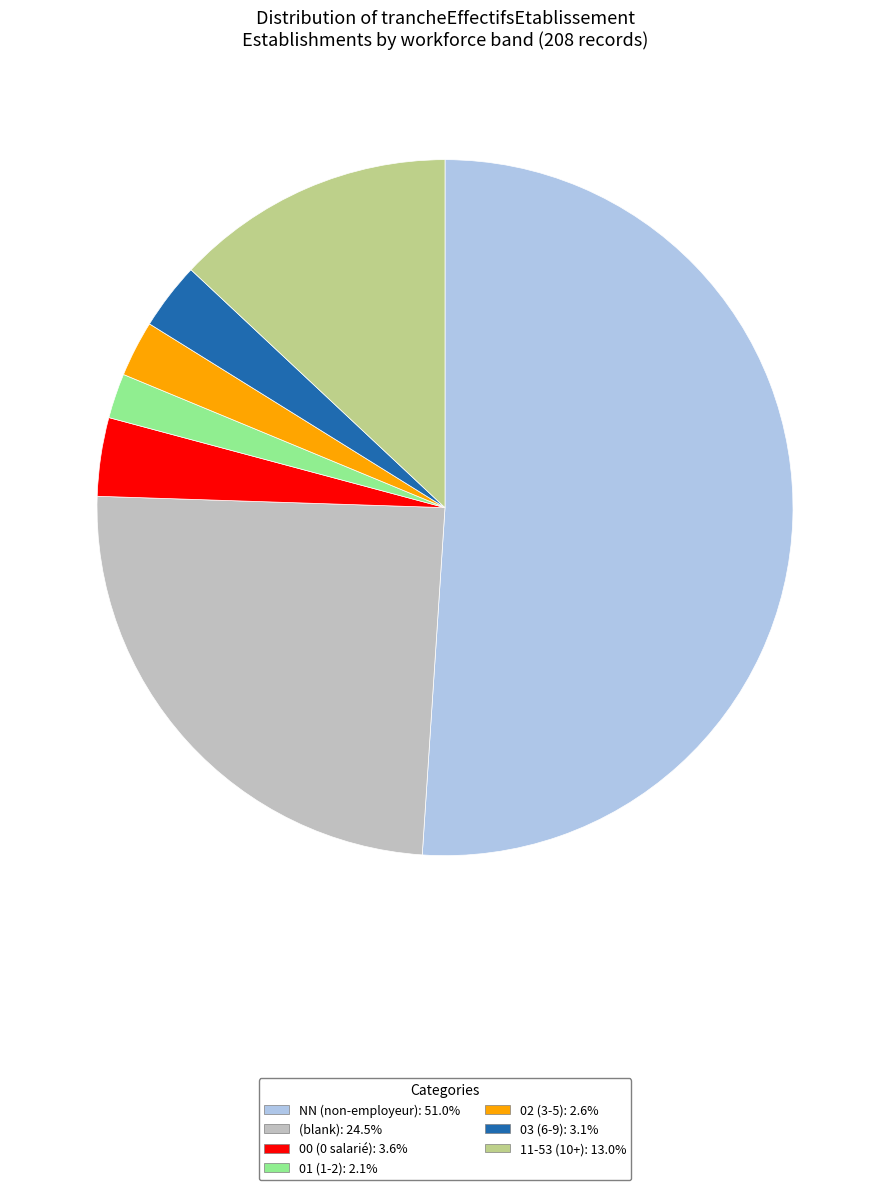

Does any single category account for the majority?

Yes